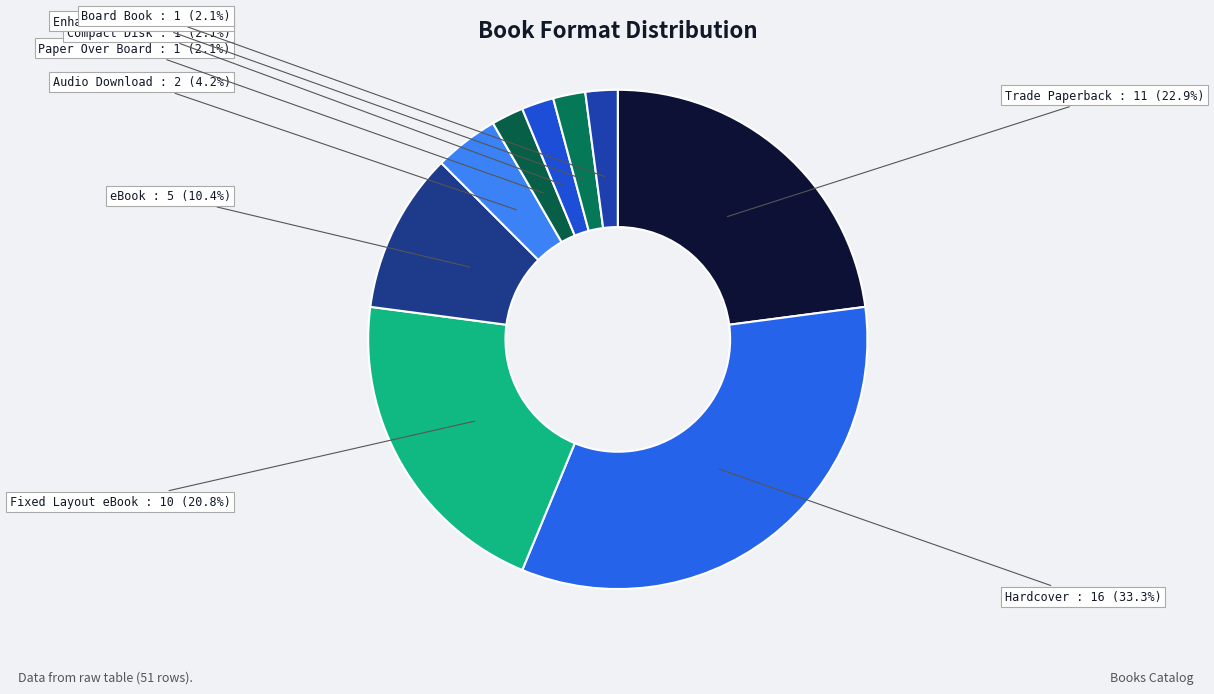

How many slices are in this pie chart?

9